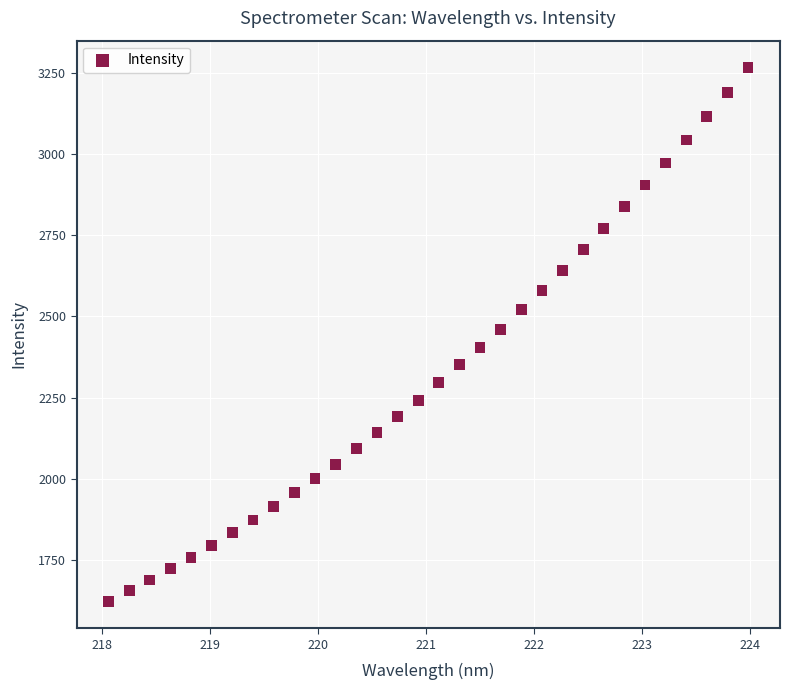

What is the range of X values (max minus min)?

5.9